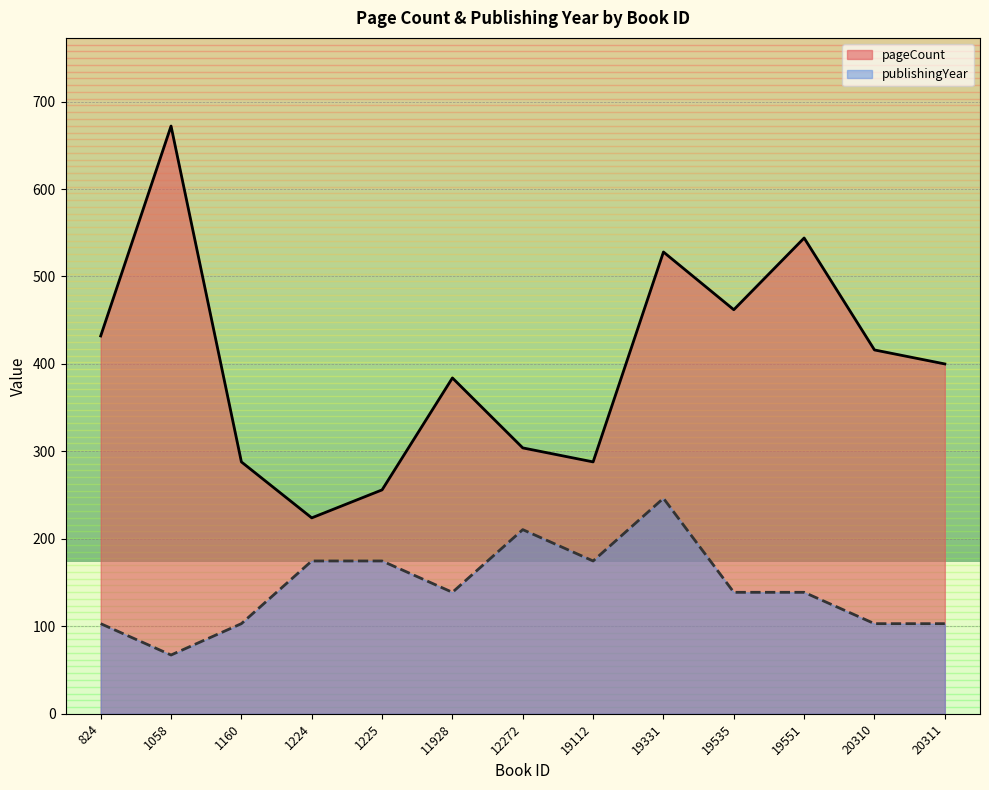

At which label does pageCount reach its peak?

1058